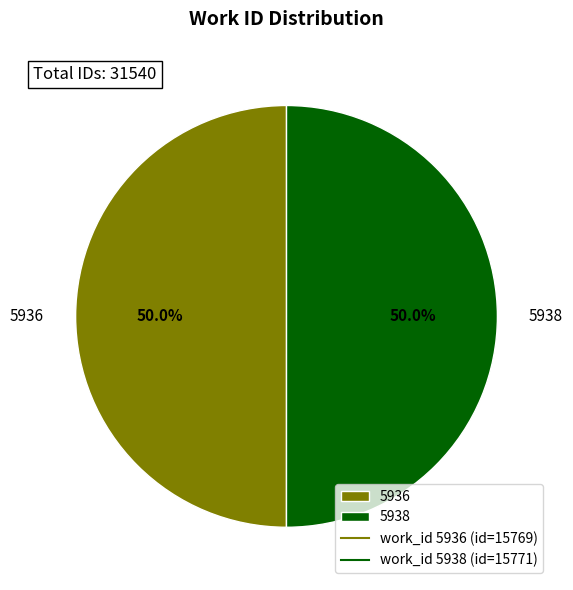

What is the ratio of the value at 5936 to the value at 5938?

1.0